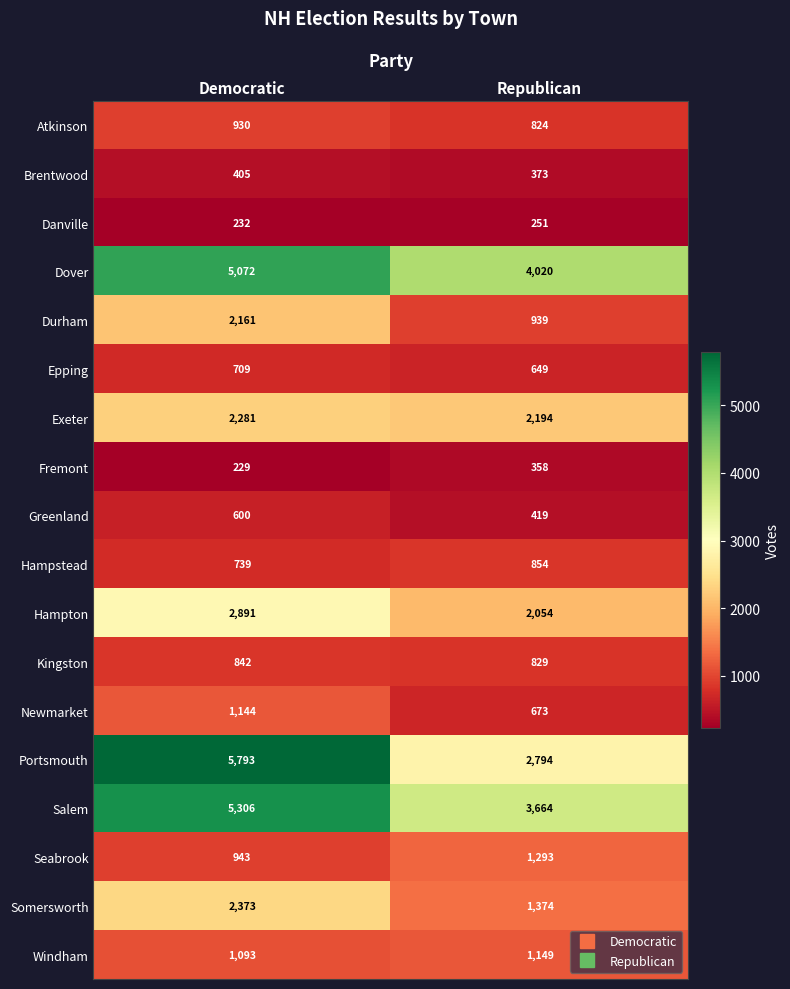

What is the sum of the Danville values at Republican and Democratic?

483